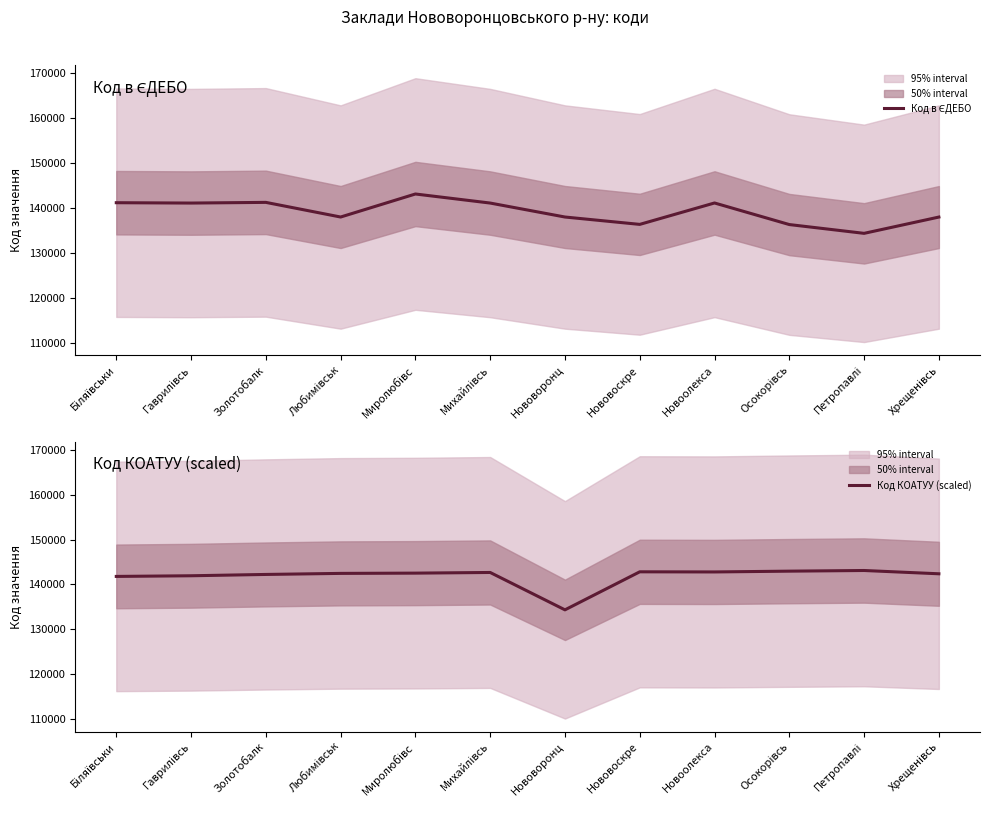

Which series changed the most between Михайлівсь and Нововоронц?

Код КОАТУУ (scaled)